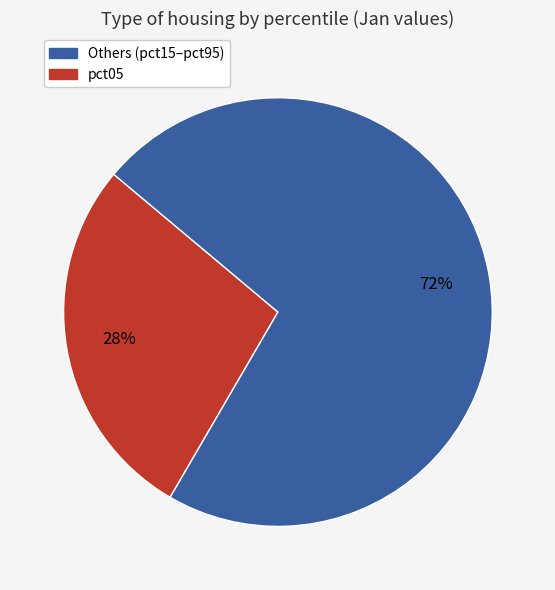

Is there any slice that represents more than half of the pie?

Yes